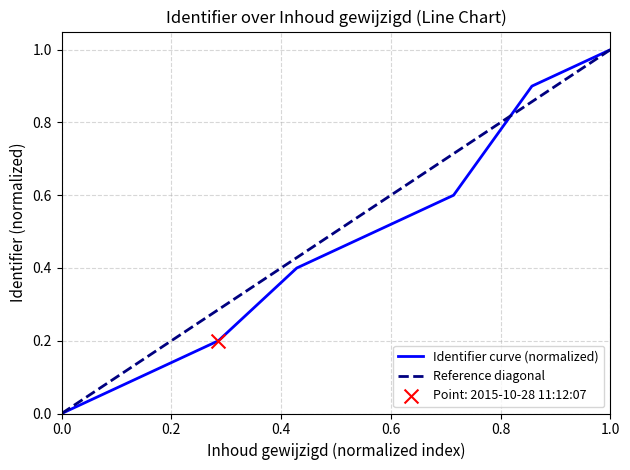

Is it true that Identifier curve (normalized) equals 1.0 at 1.0?

True